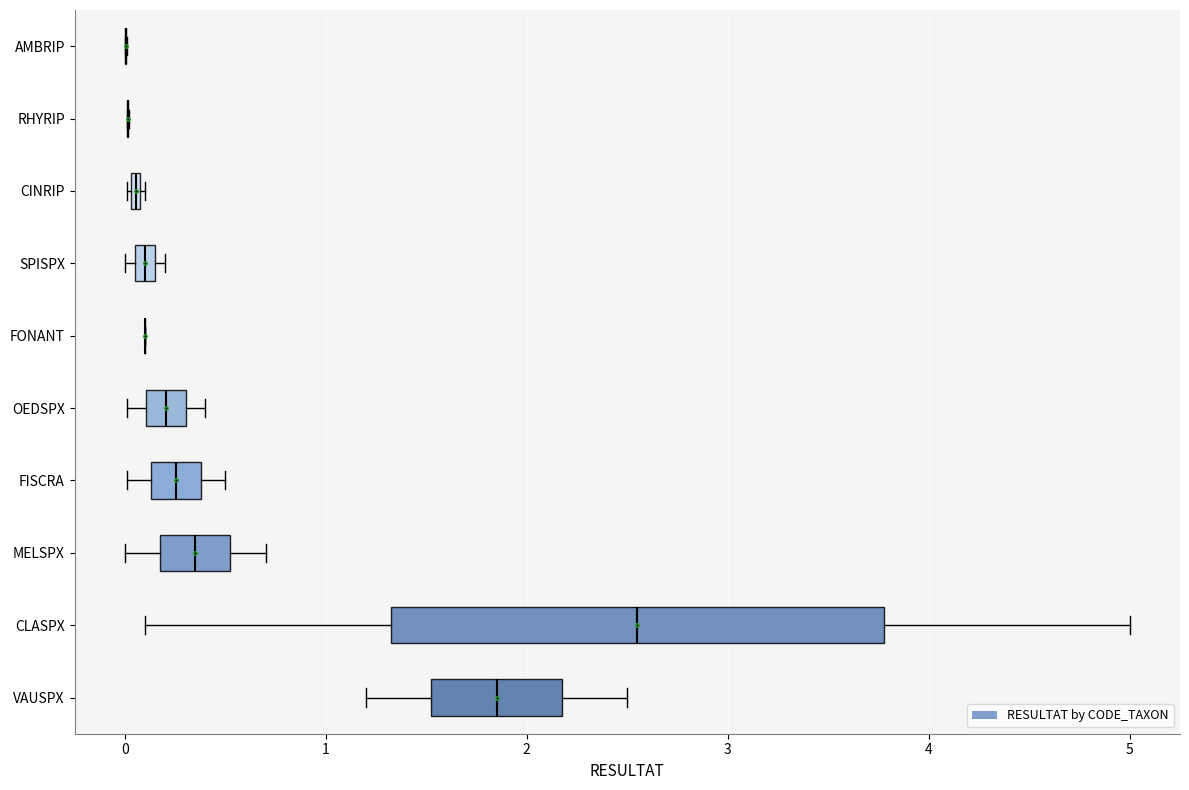

Where is the right edge of the box for VAUSPX on the x-axis? The values are not printed on the chart, so give them approximately, as read against the axis.

2.2